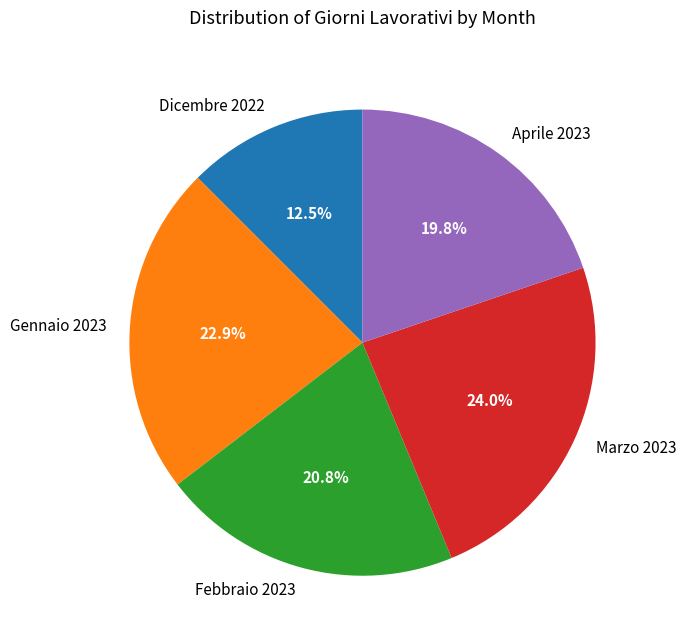

To the nearest percent, what is the combined percentage of Marzo 2023 and Febbraio 2023?

45%